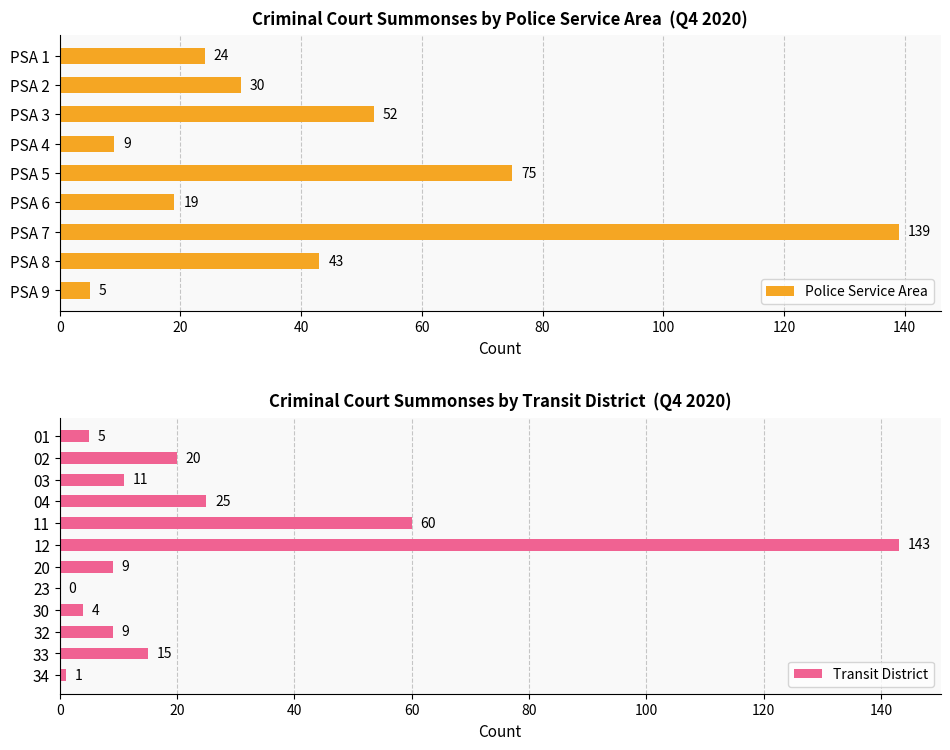

Count the number of categories in the chart.

9